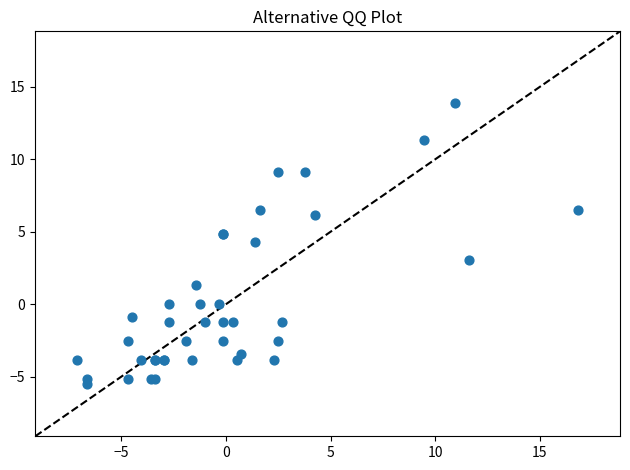

What Y value in the scatter plot is closest to 4?

4.3